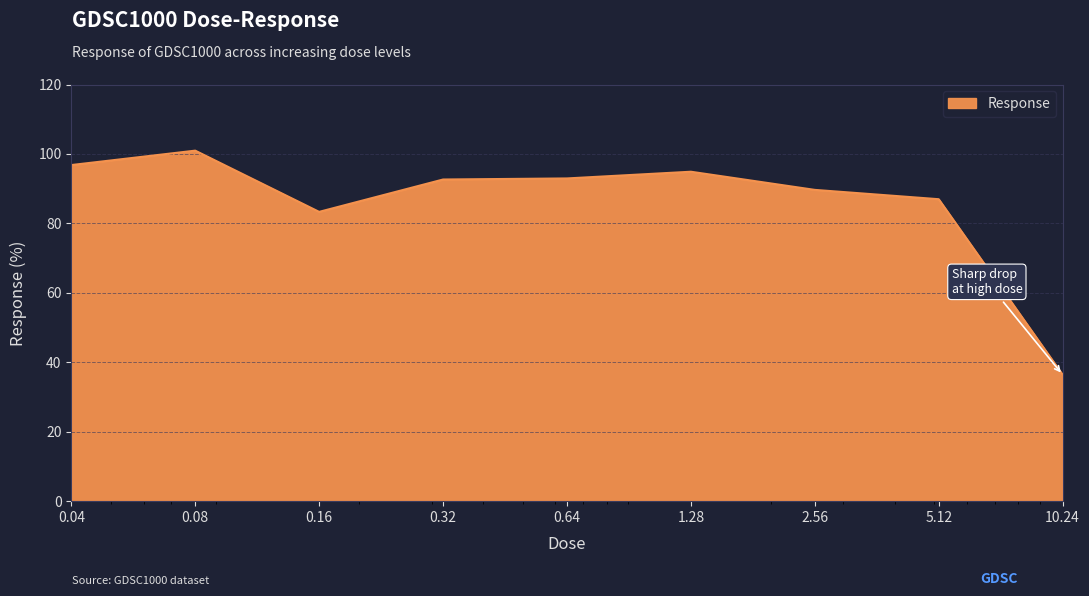

Count the number of categories in the chart.

9